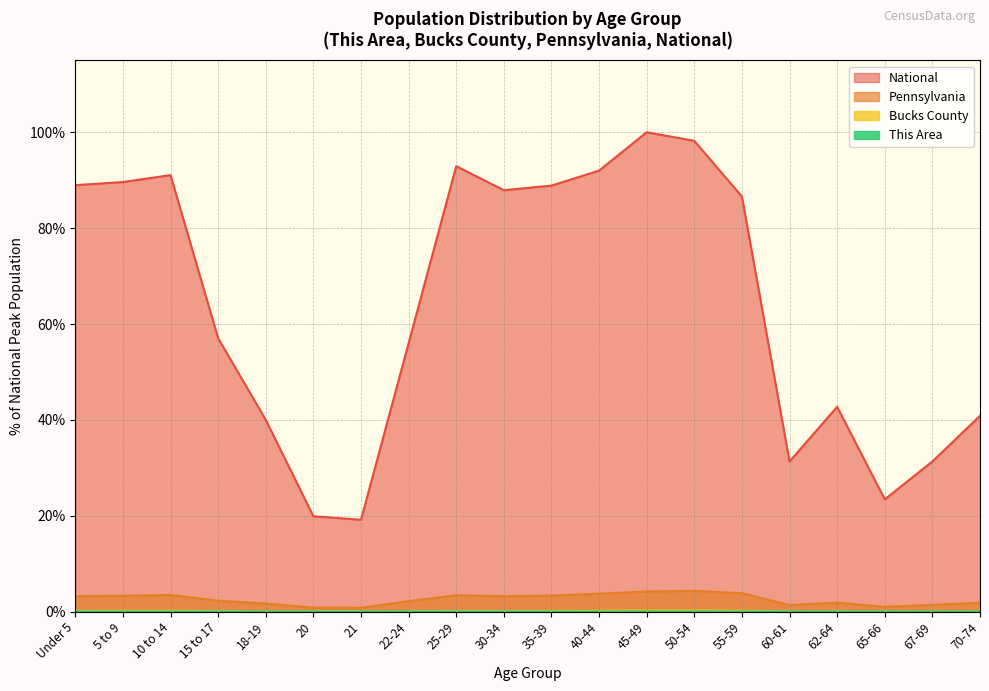

Reading left to right, what are all the values shown in this chart?

This Area: 0.0	0.0	0.0	0.0	0.0	0.0	0.0	0.0	0.0	0.0	0.0	0.0	0.0	0.0	0.0	0.0	0.0	0.0	0.0	0.0
Bucks County: 0.2	0.2	0.2	0.1	0.1	0.0	0.0	0.1	0.1	0.1	0.2	0.2	0.2	0.2	0.2	0.1	0.1	0.1	0.1	0.1
Pennsylvania: 3.2	3.3	3.5	2.3	1.7	0.8	0.8	2.2	3.4	3.2	3.4	3.7	4.2	4.3	3.9	1.4	1.9	1.0	1.4	1.9
National: 89.0	89.6	91.1	57.0	40.0	19.9	19.2	56.0	92.9	87.9	88.9	92.0	100.0	98.2	86.6	31.3	42.7	23.4	31.3	40.9